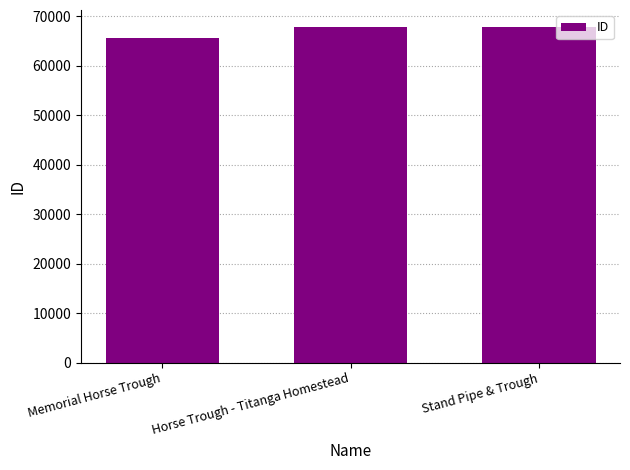

Are the bars grouped side by side (vs. stacked)?

No